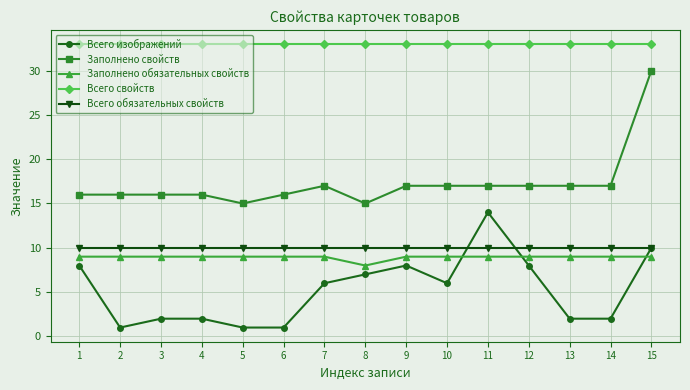

Count the number of data series in this chart.

5